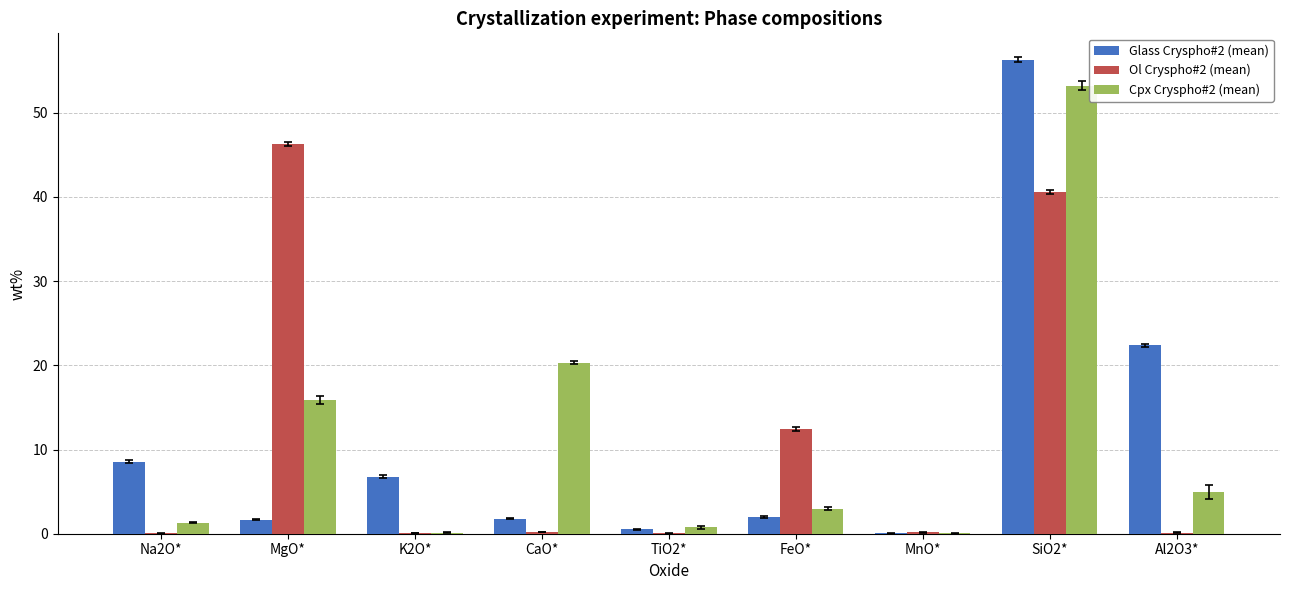

At which category is the sum across all series the highest?

SiO2*